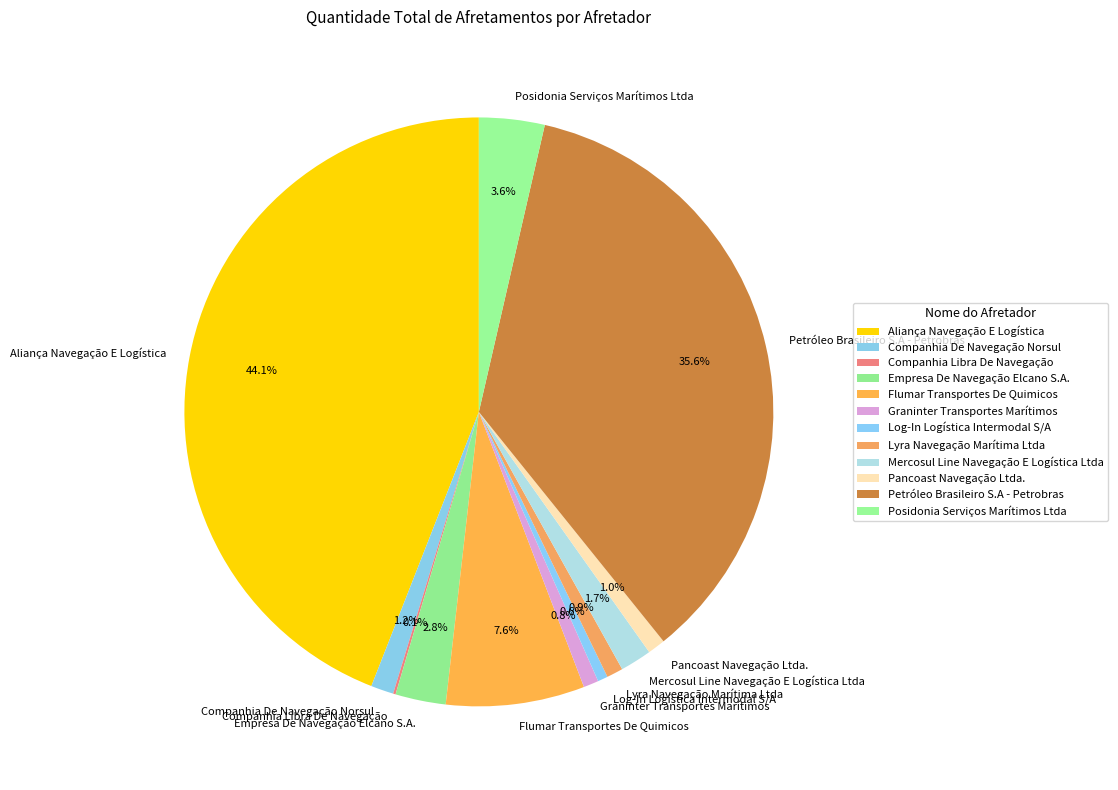

How much of the chart is everything except Log-In Logística Intermodal S/A?

99.4%